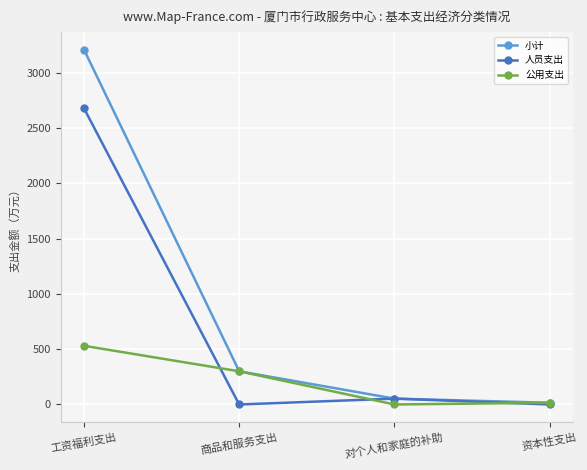

What is the difference between the highest and lowest values at 资本性支出?

15.7